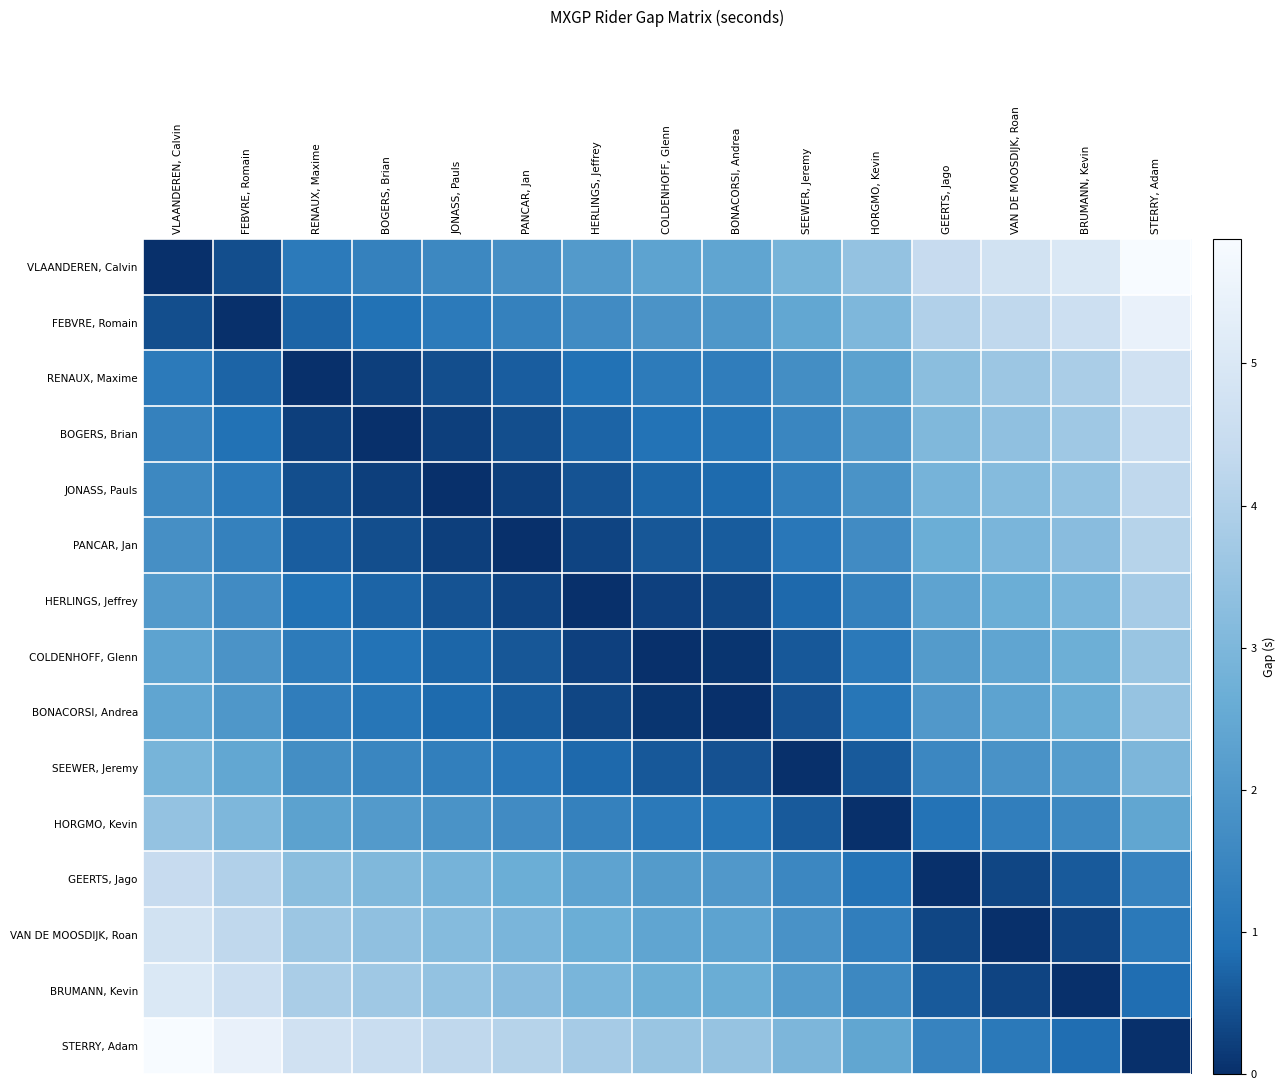

Which series has the widest spread of values?

VLAANDEREN, Calvin